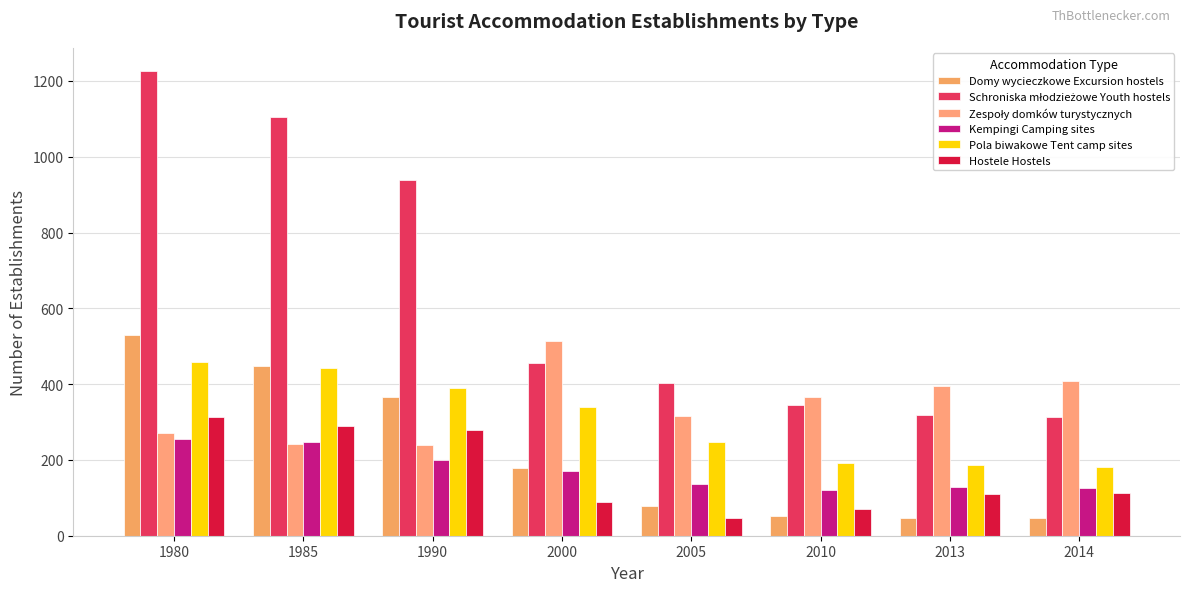

At how many categories does at least one series exceed 834?

3